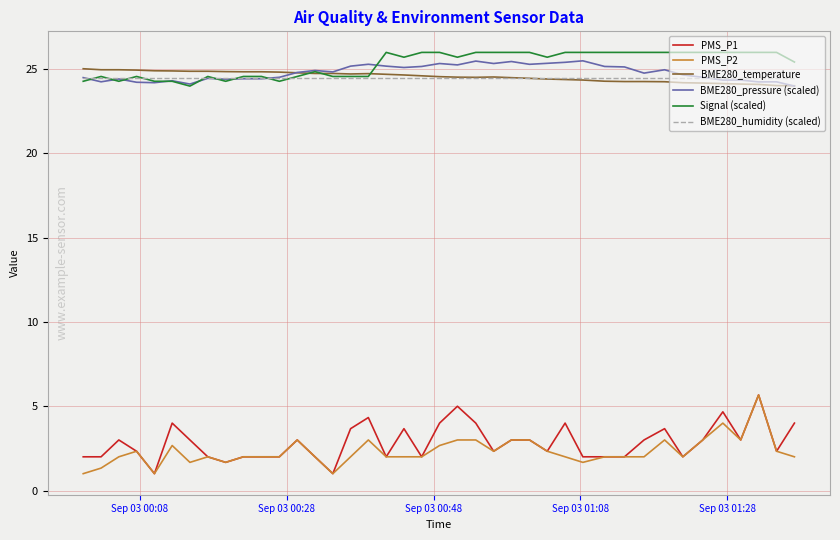

True or false: PMS_P1 and Signal (scaled) intersect in this chart.

False